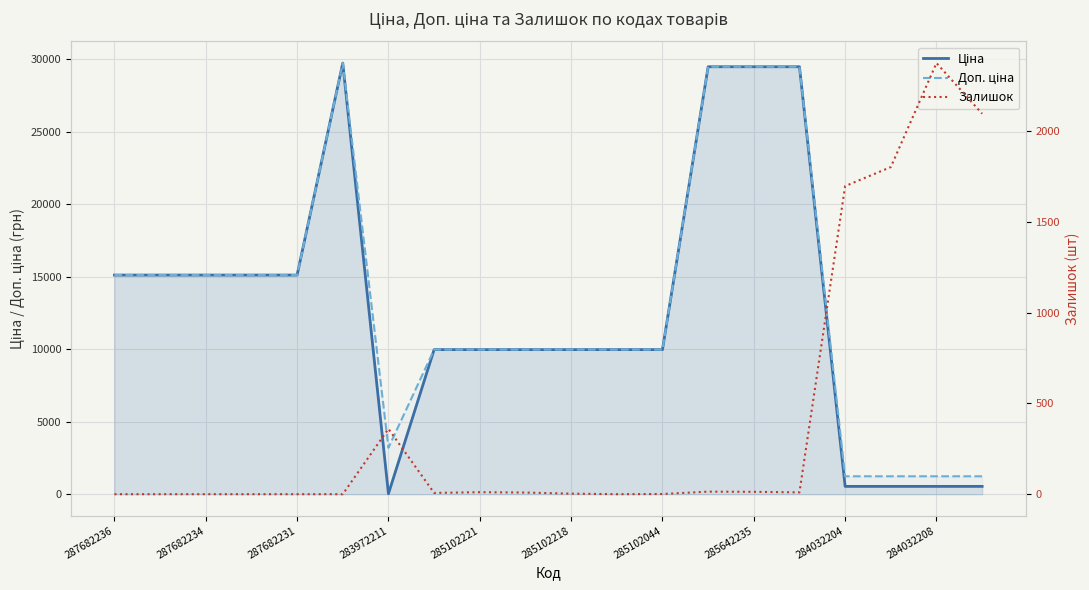

What are all the series names shown in the legend?

Ціна, Доп. ціна, Залишок